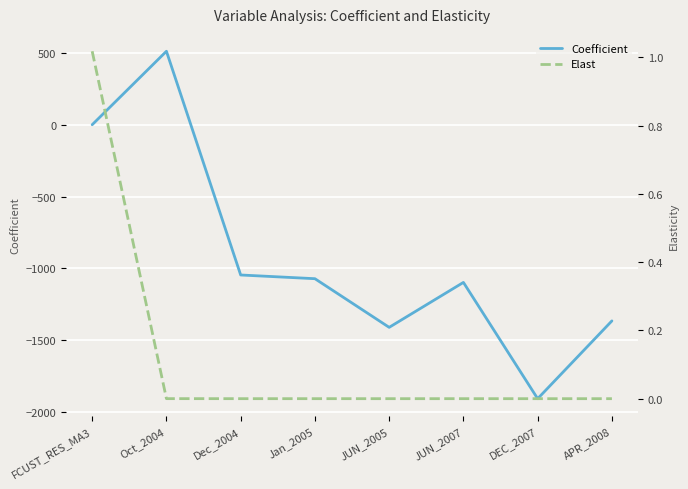

The Elast series shows -0.0 at APR_2008. True or false?

False